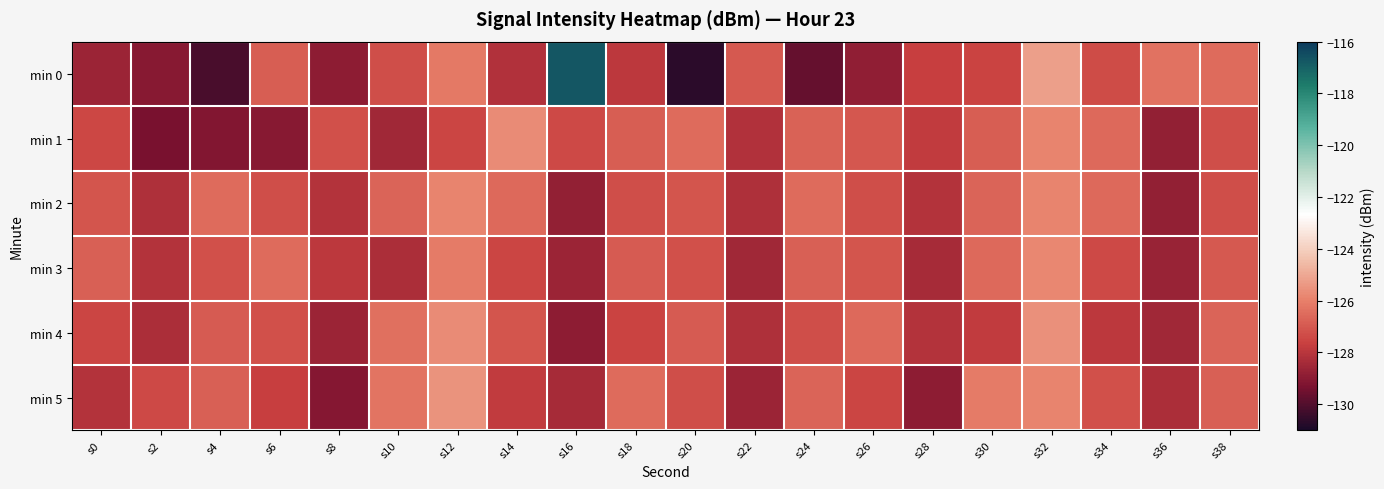

Which has a higher value, s22 or s26?

s22